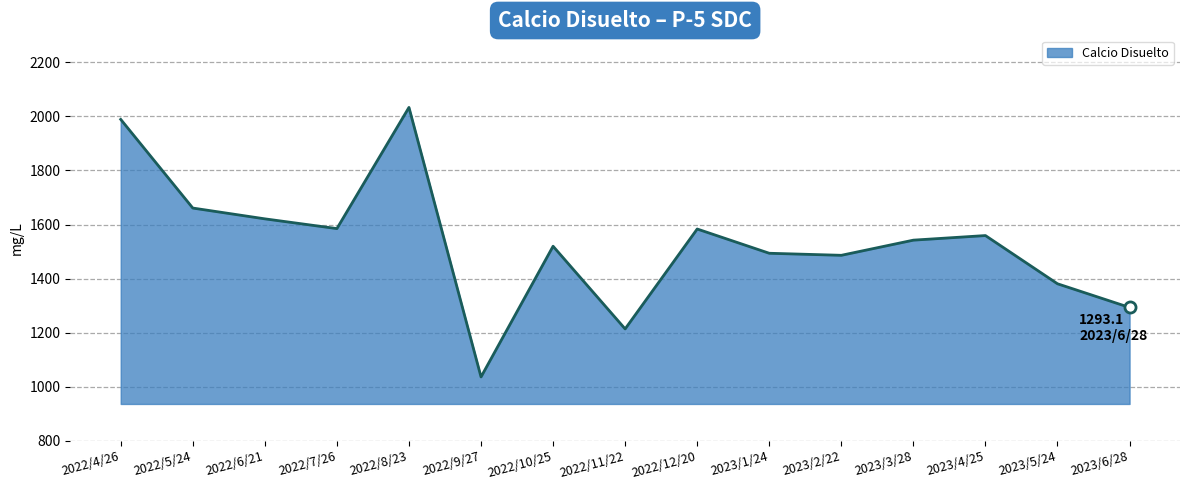

How many values exceed 1542?

8